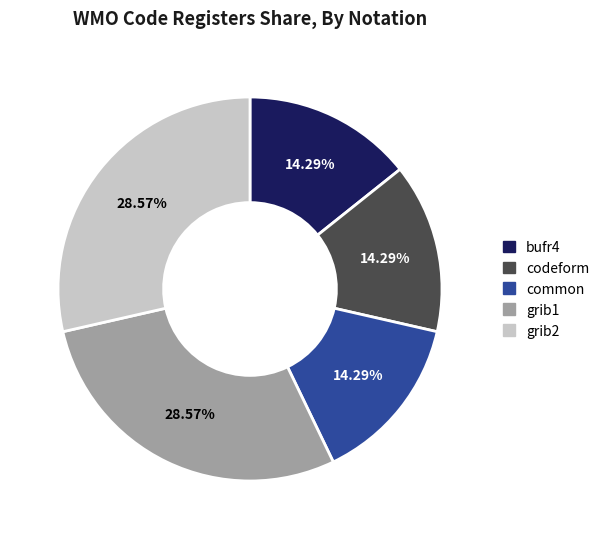

Is it true that codeform is 1% of the pie?

False